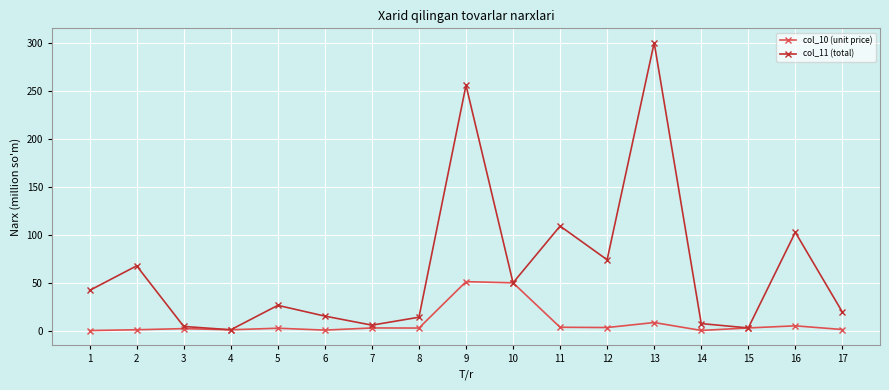

What is the difference between the maximum and minimum values in the col_11 (total) series?

299.3